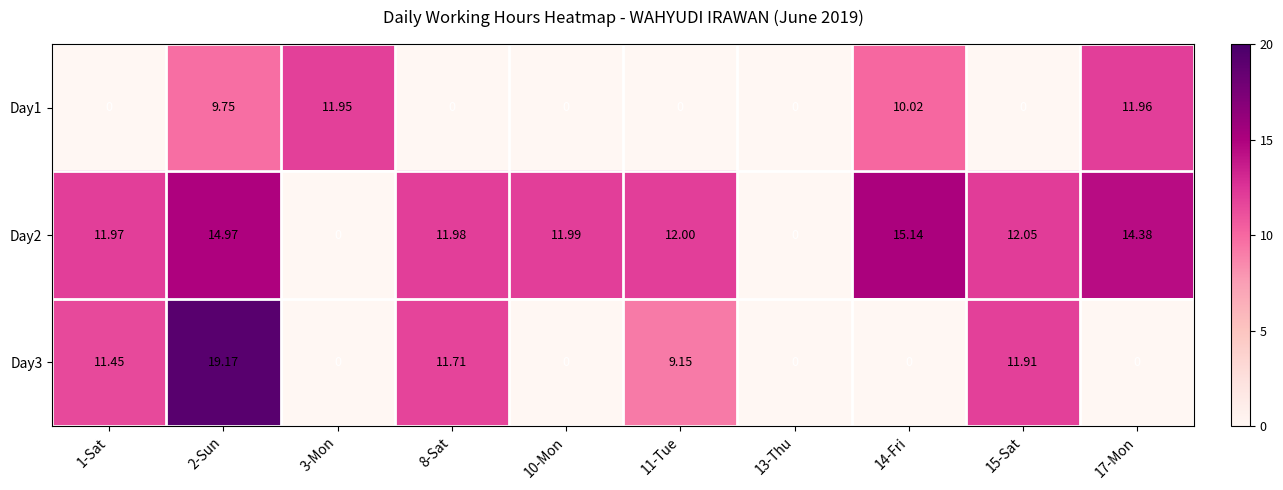

Is the value of Day1 at 3-Mon greater than the value of Day2 at 14-Fri?

No